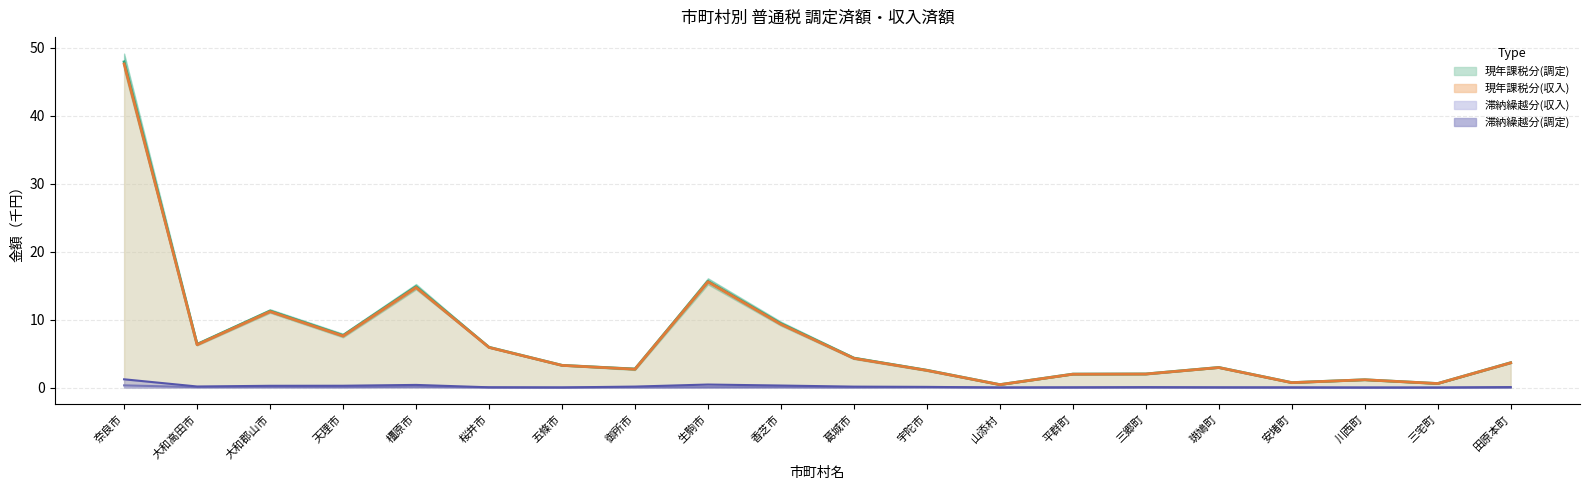

What value does the 現年課税分(収入) series have at 宇陀市?

2.5